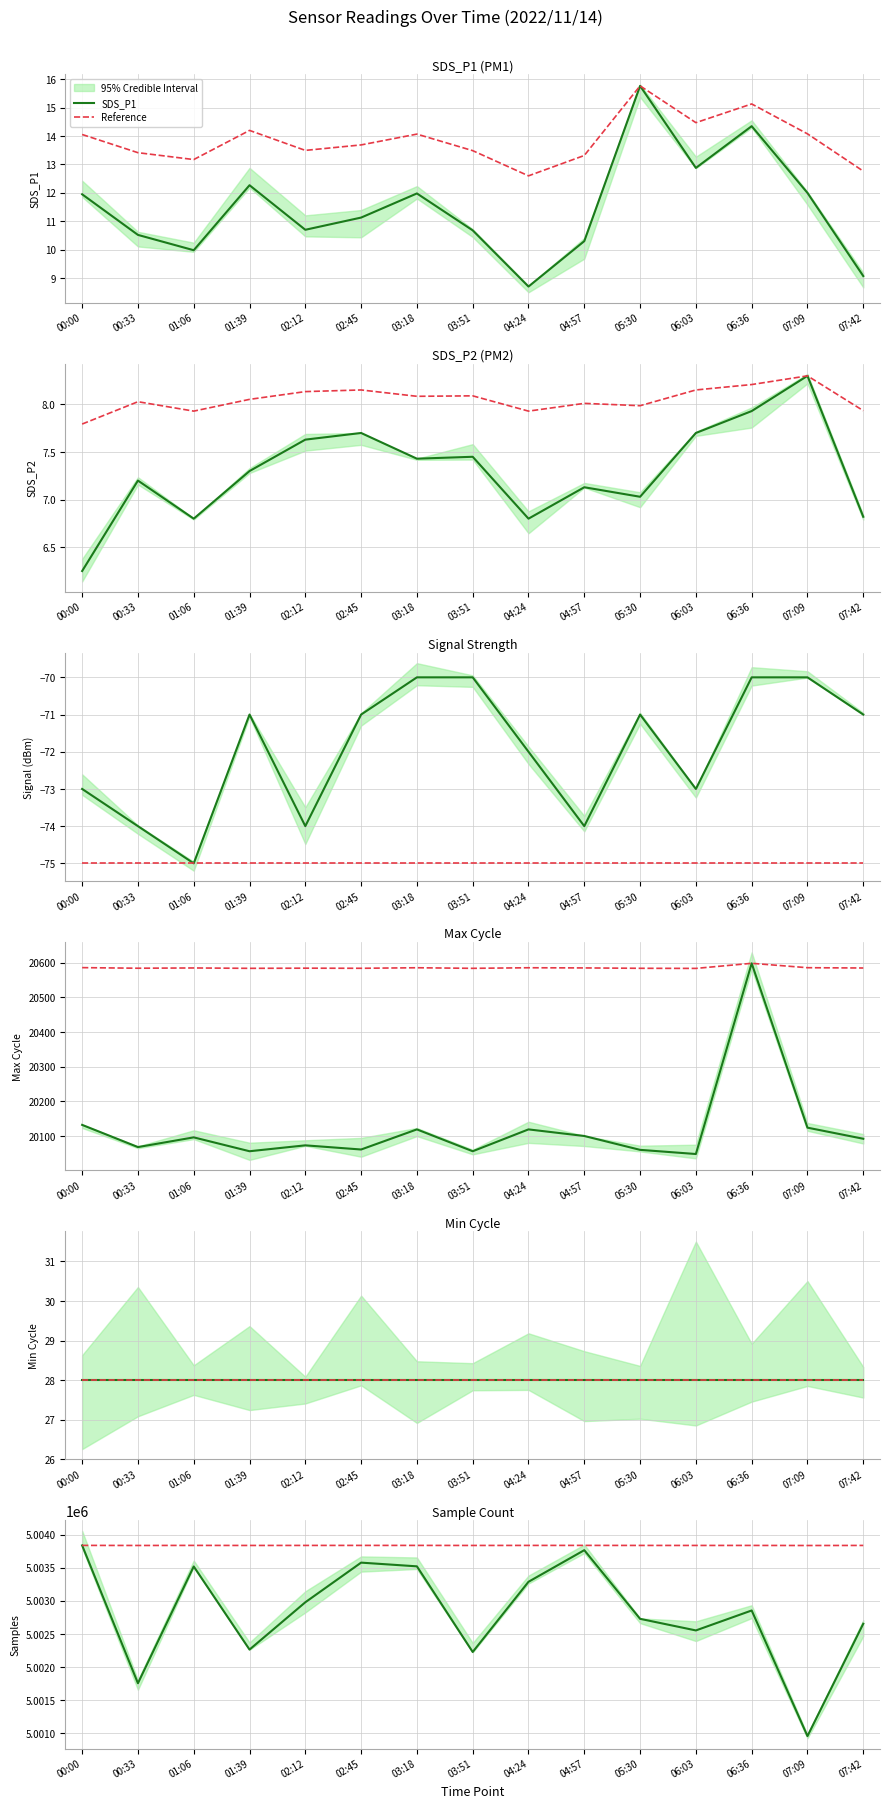

How many values in the Max_cycle series are below 20092?

7